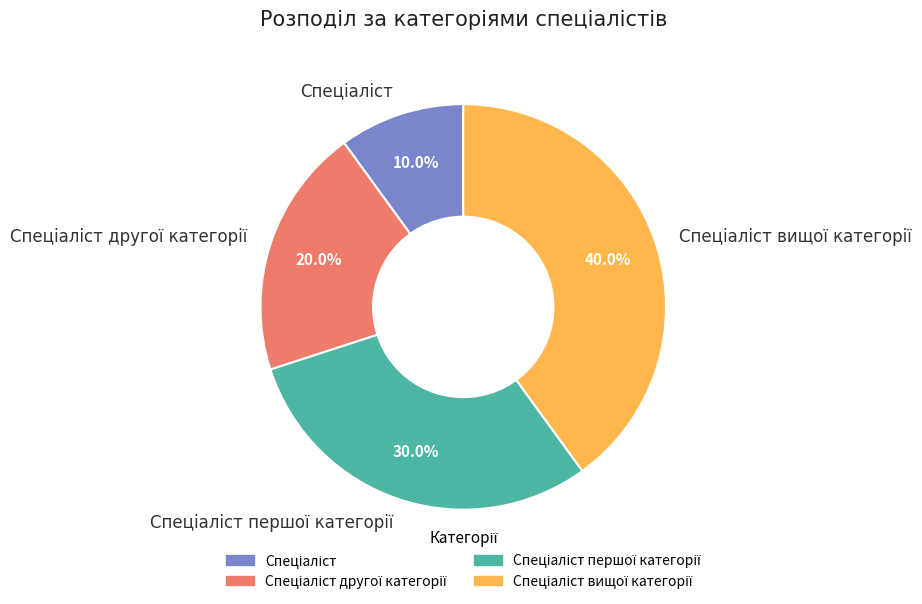

Is there any slice that represents more than half of the pie?

No